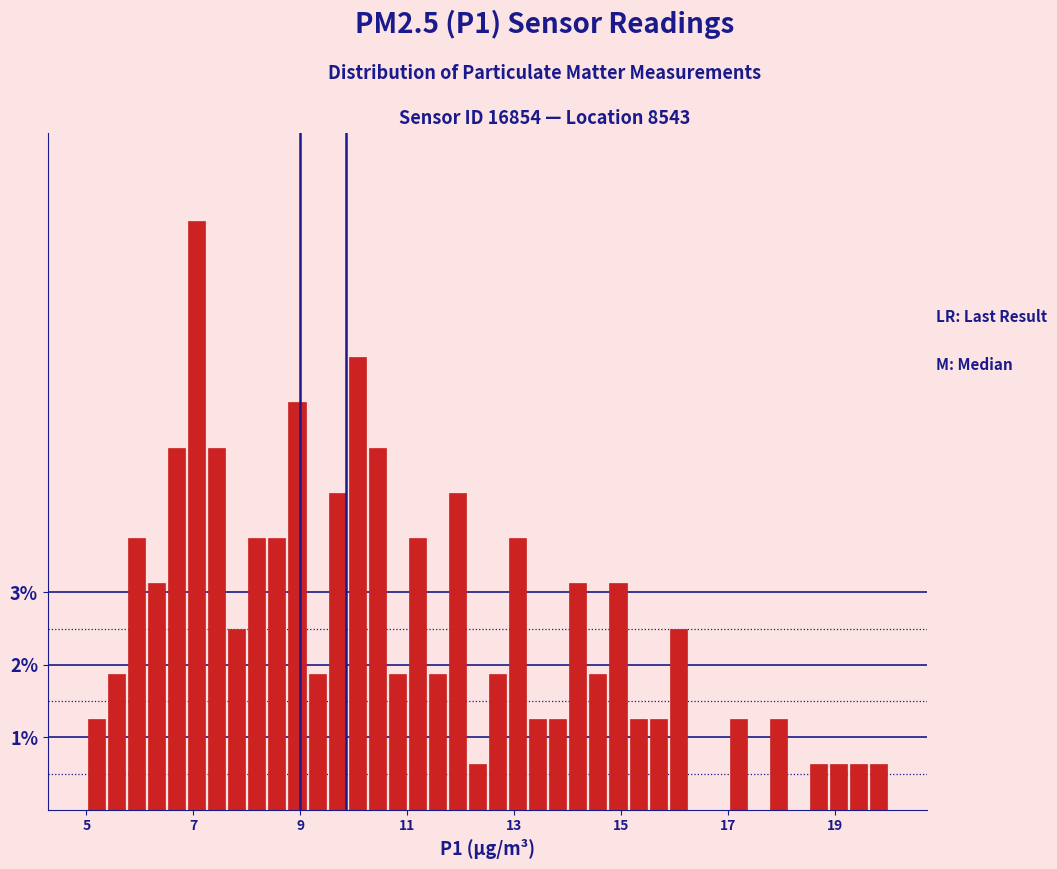

Read against the x-axis, roughly where is the centre of the tallest bar?

7.0